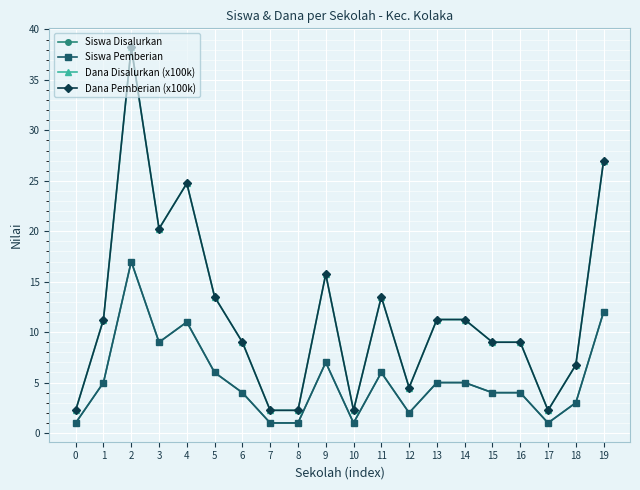

True or false: Dana Pemberian (x100k) and Siswa Pemberian intersect in this chart.

False